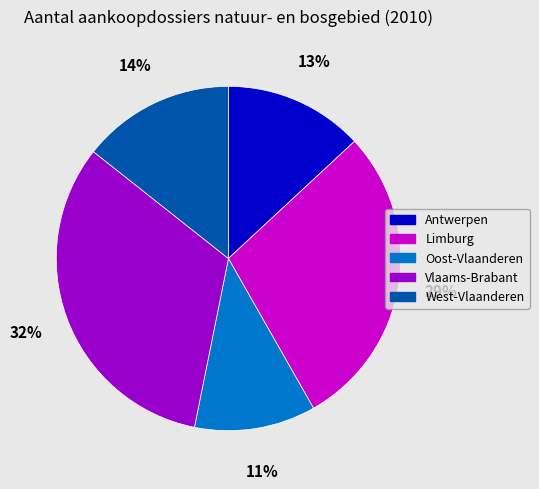

Count the number of slices in the pie.

5